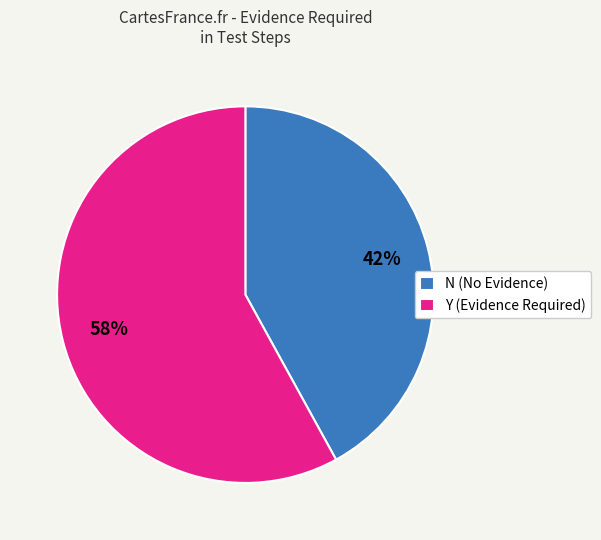

How many segments does this pie chart have?

2